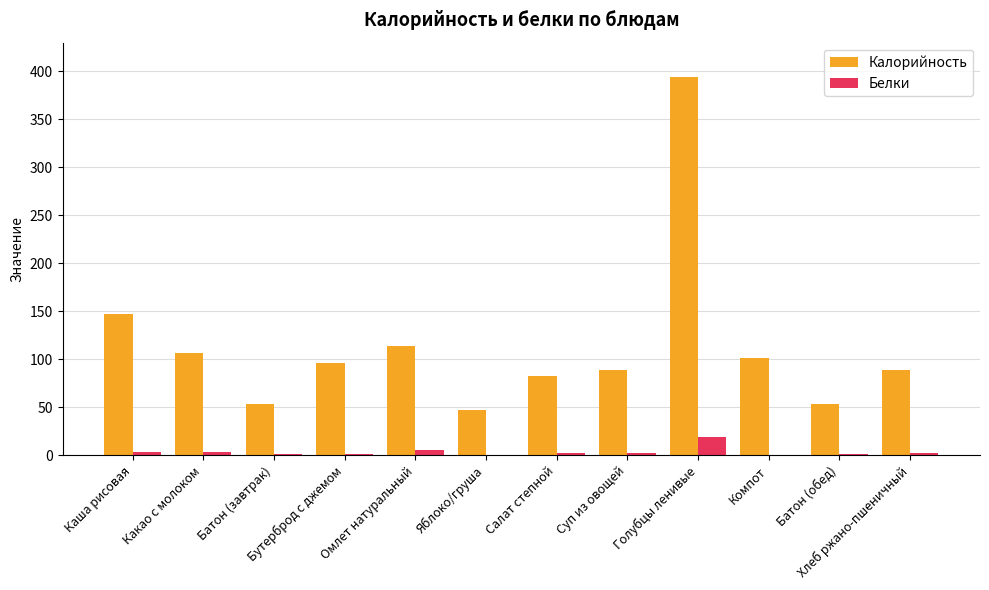

What is the sum of all Калорийность values?

1373.1